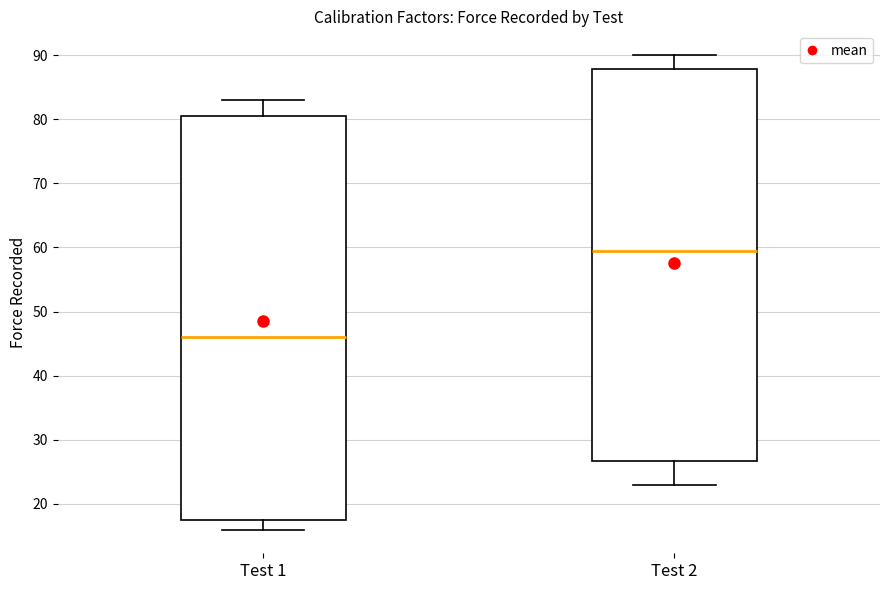

Which box is the tallest, from its lower edge to its upper edge?

Test 1